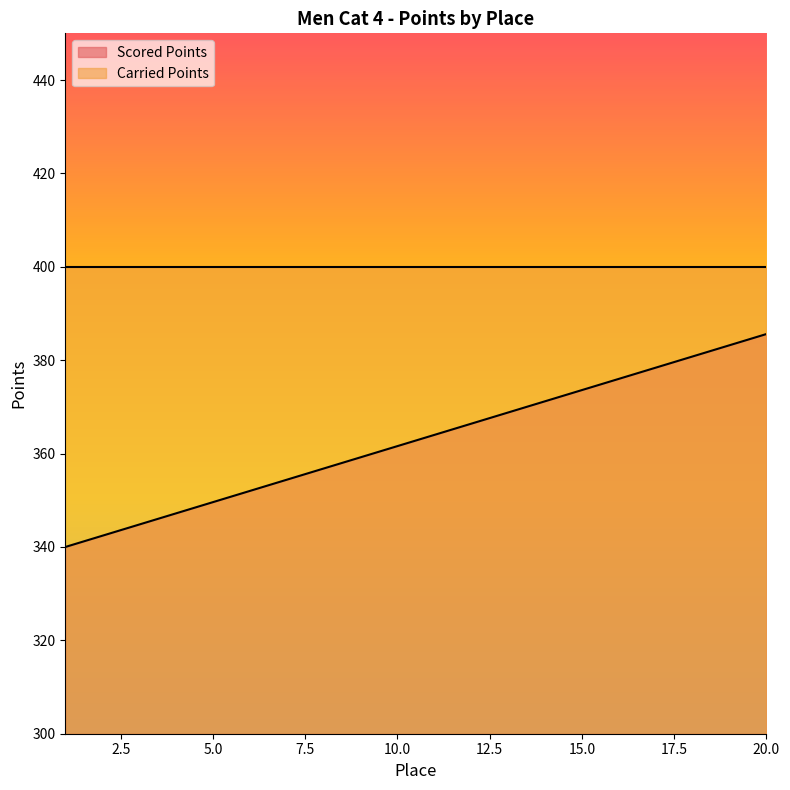

The chart shows a value of 342.4 at 2. True or false?

True